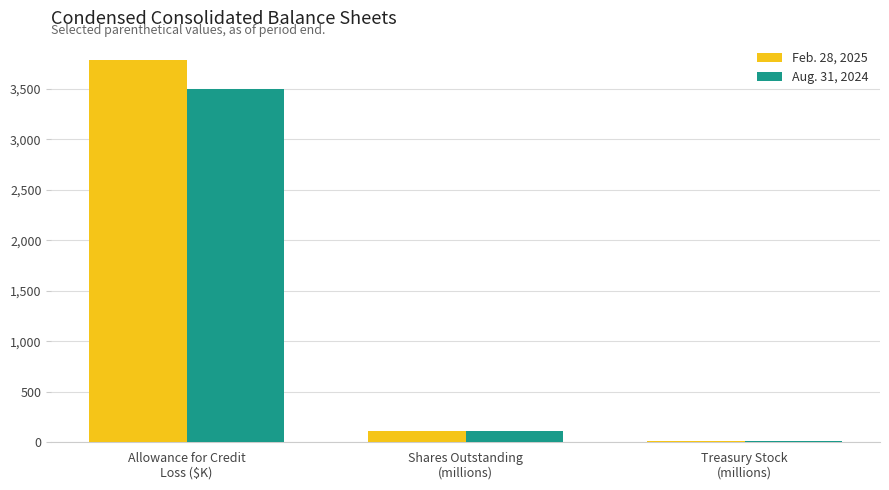

What is the approximate value of Feb. 28, 2025 at Treasury Stock
(millions)?

15.8